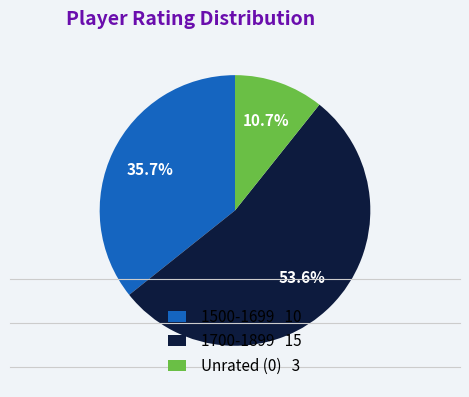

How much of the chart is everything except Unrated (0) 3?

89.3%